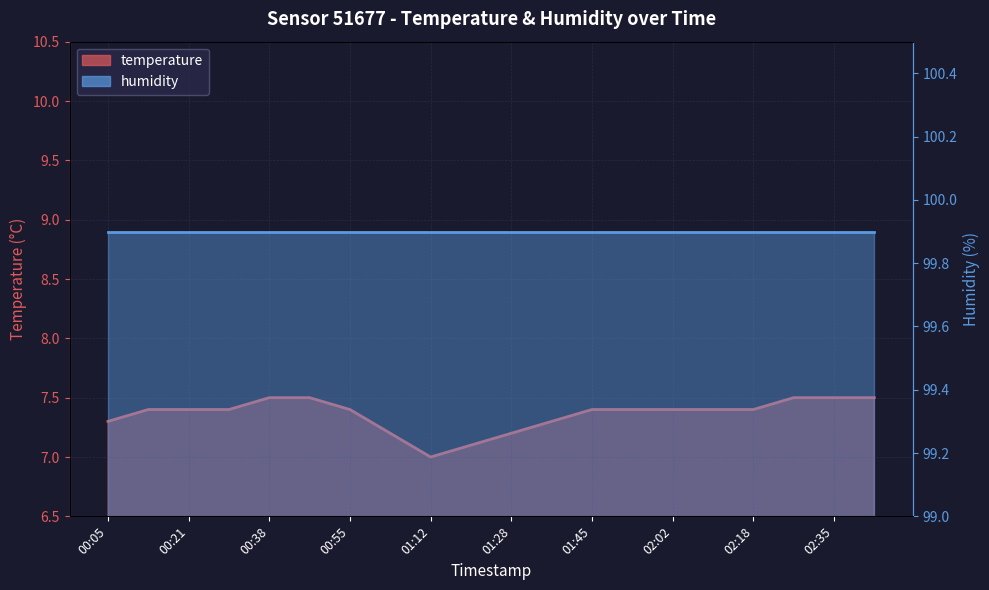

True or false: there are more than 0 points higher than both neighbors.

False